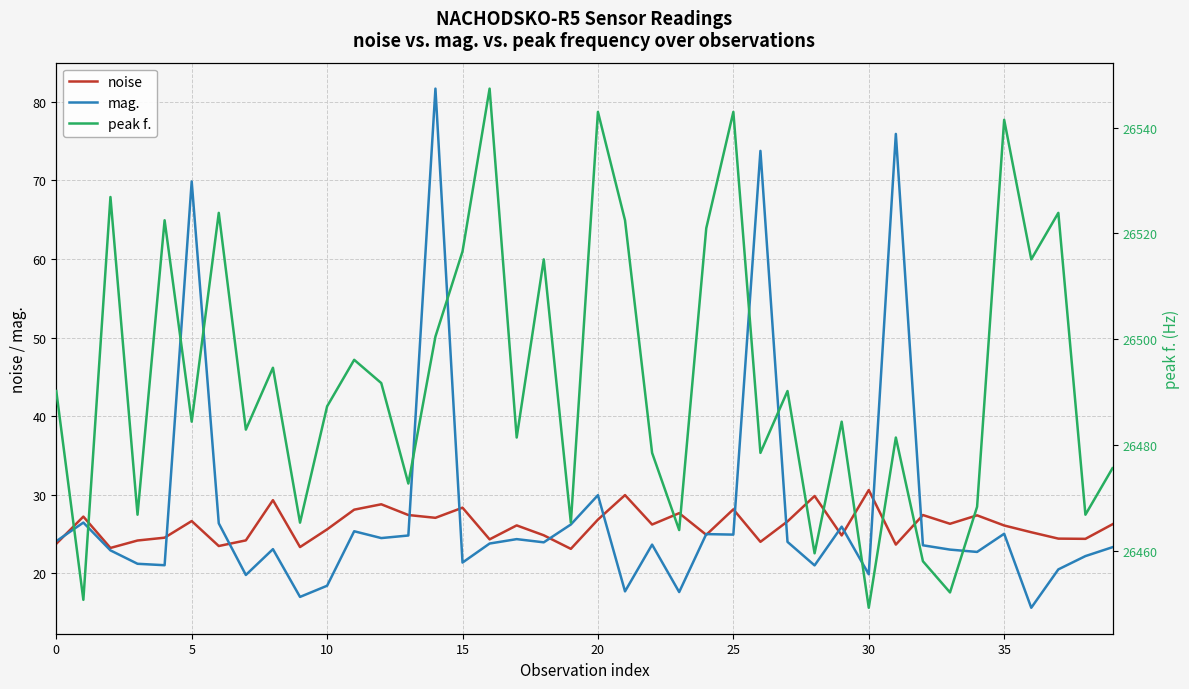

Is the value of peak f. at 38 greater than the value of mag. at 10?

Yes